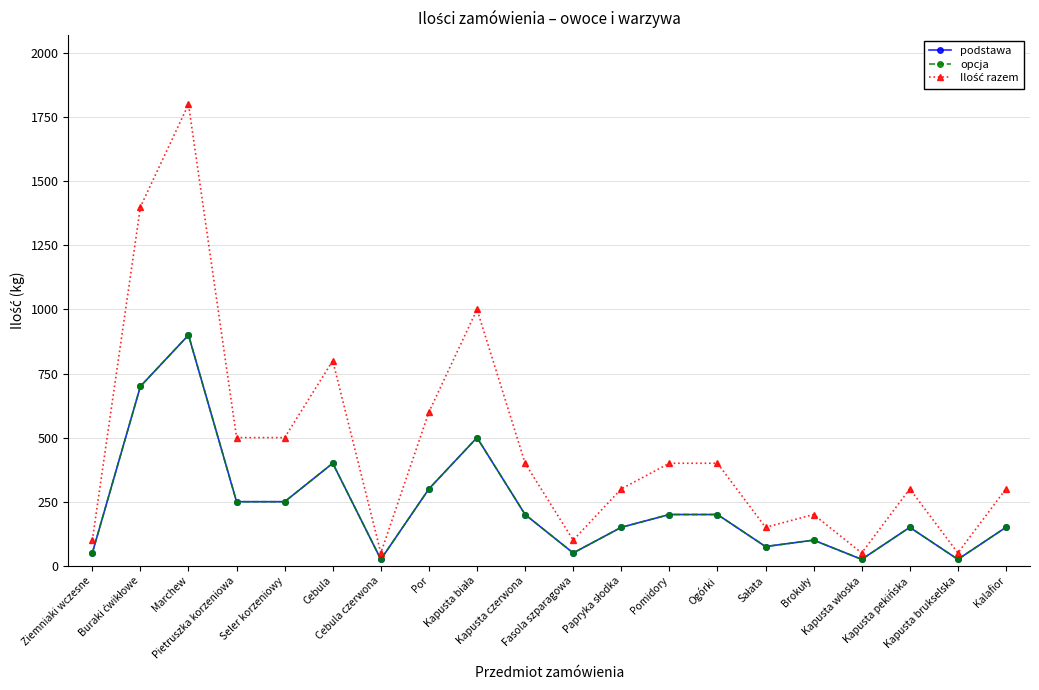

True or false: opcja has more than 1 points higher than both neighbors.

True